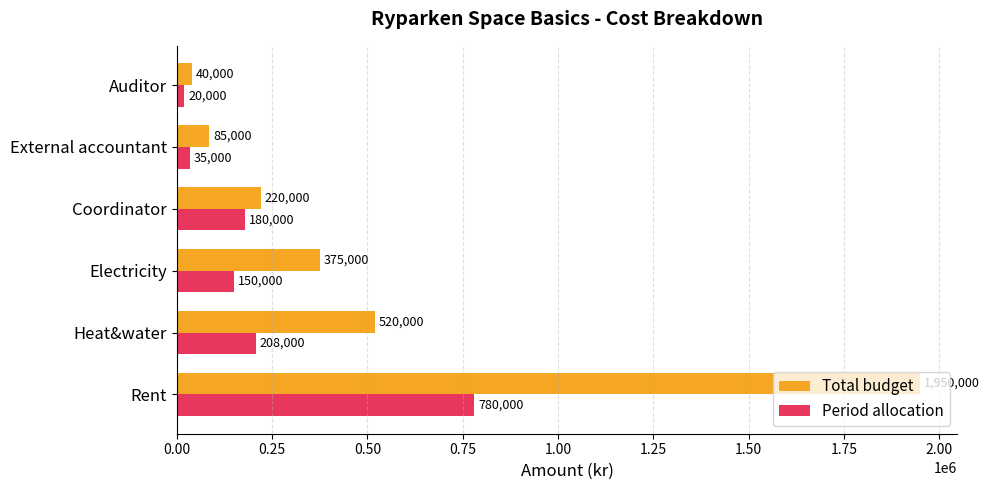

At which category is the sum across all series the highest?

Rent